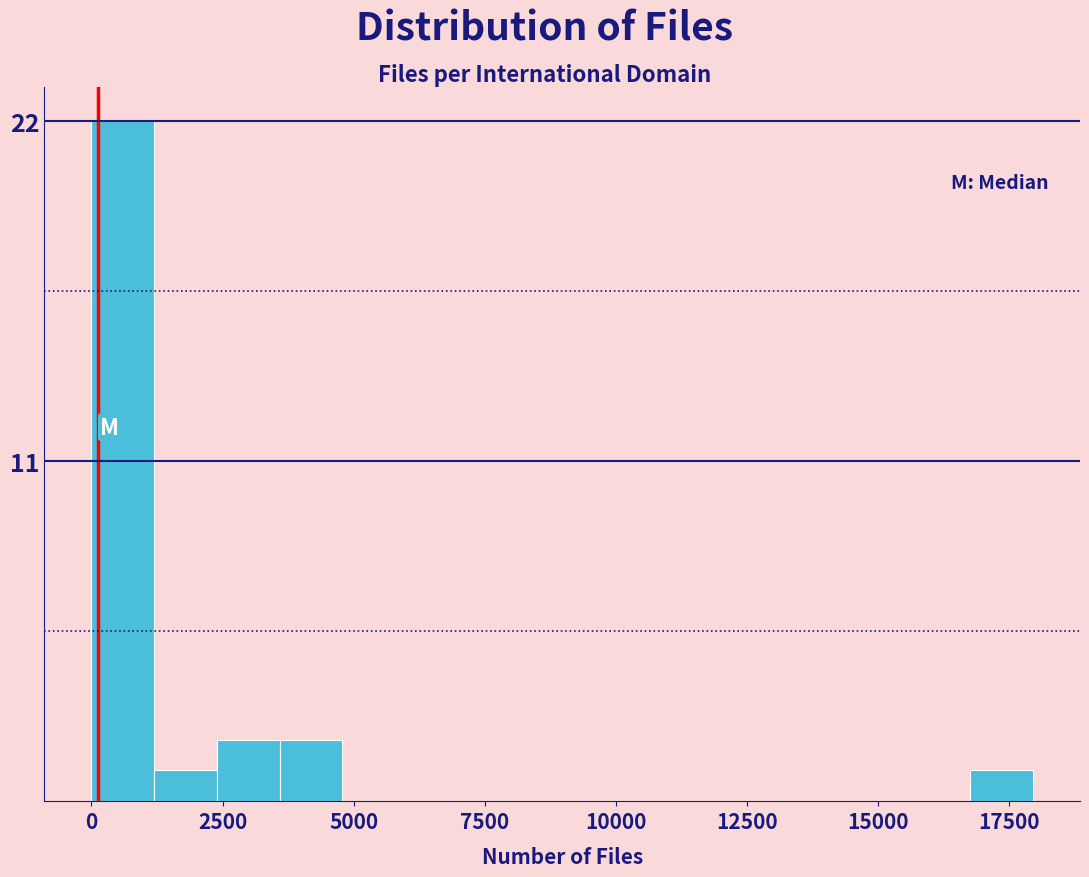

Around what value on the x-axis is the tallest bar? Give the approximate position of its centre, as read against the axis.

500